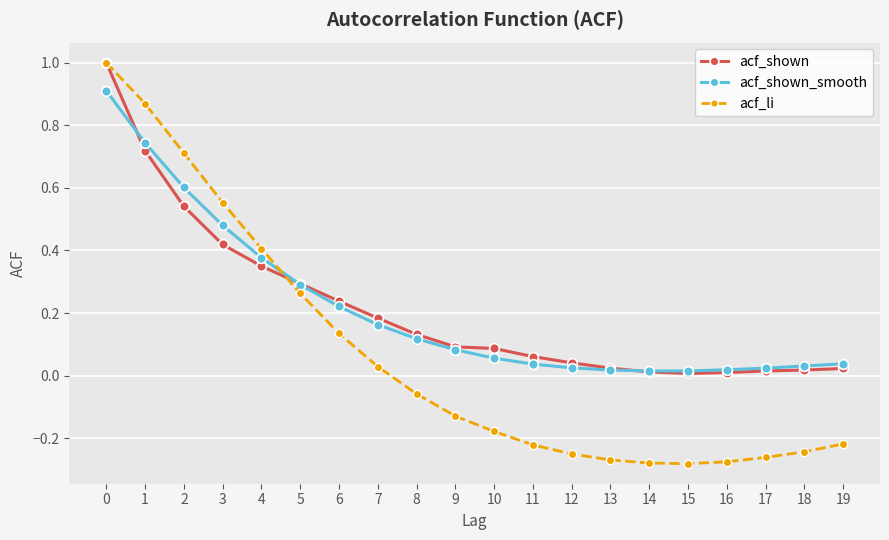

How many lines are shown in the chart?

3